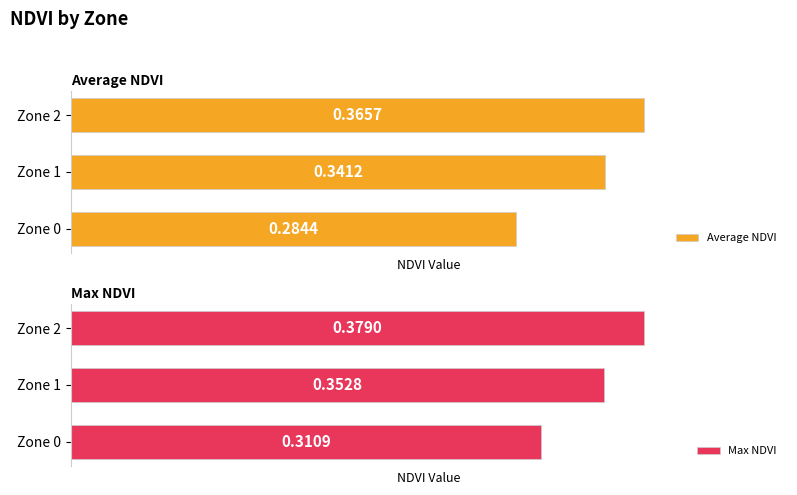

What is the minimum value shown in the chart?

0.3